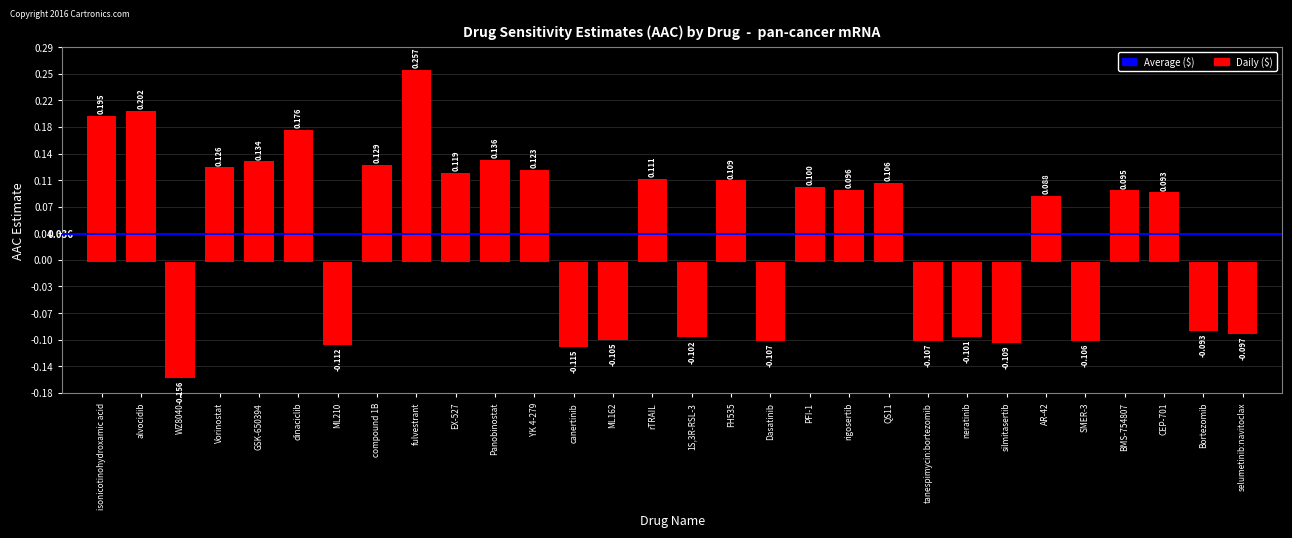

What position from the right is BMS-754807?

4